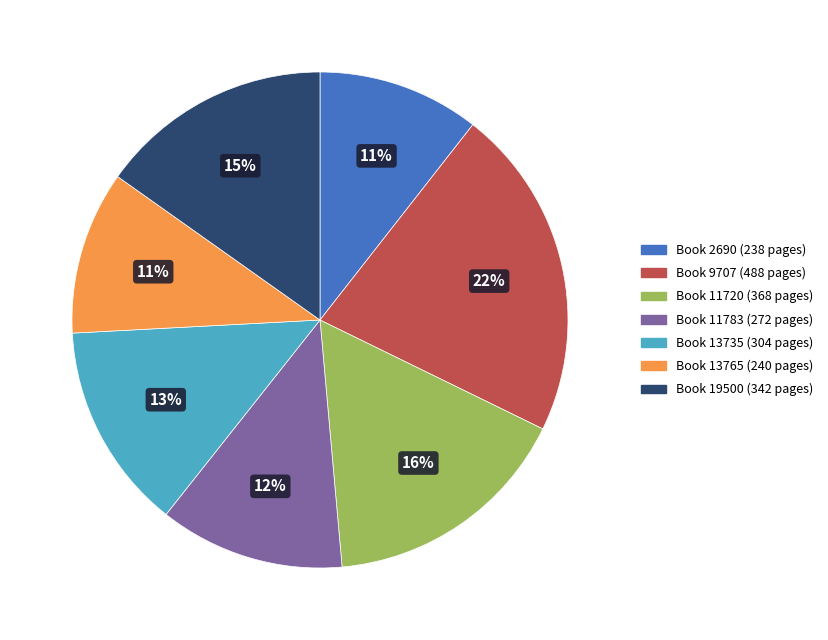

Which category has the biggest portion of the pie?

Book 9707 (488 pages)